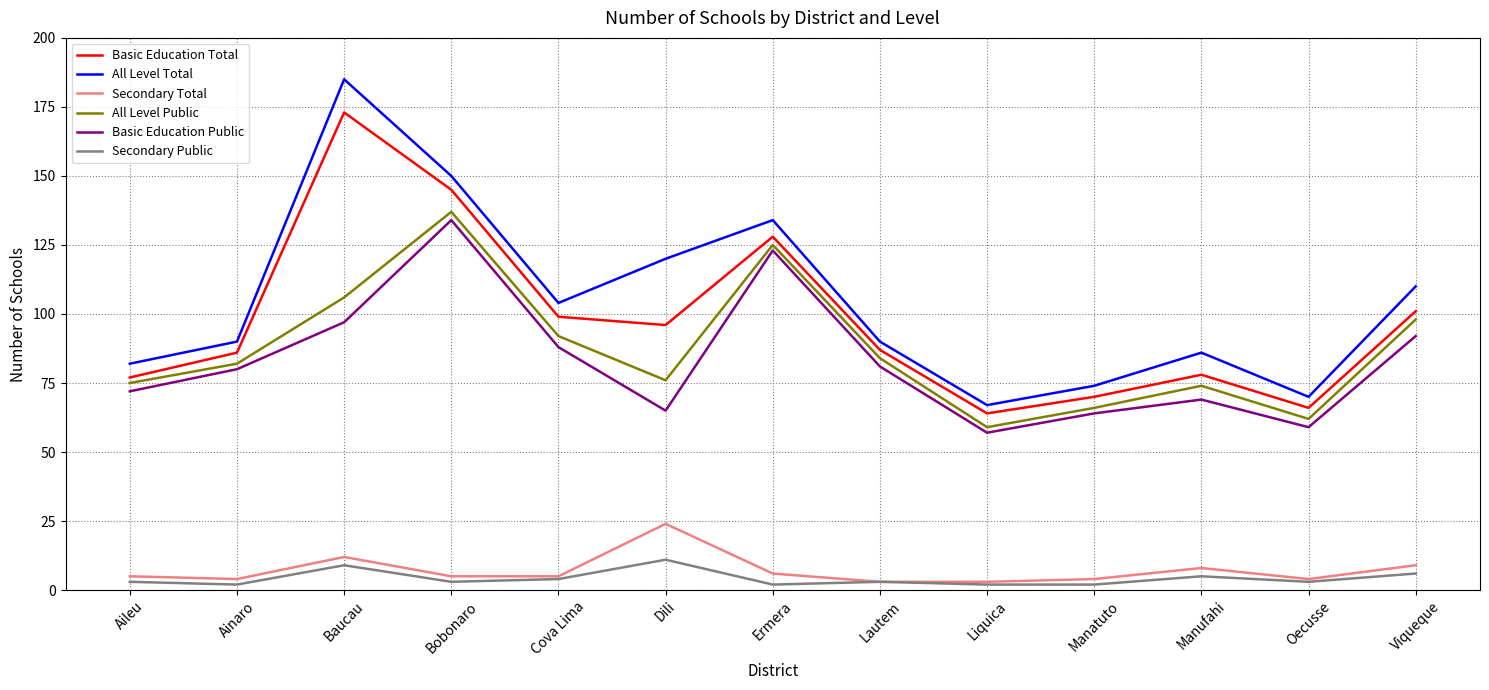

What is the approximate value of Secondary Public at Baucau?

9